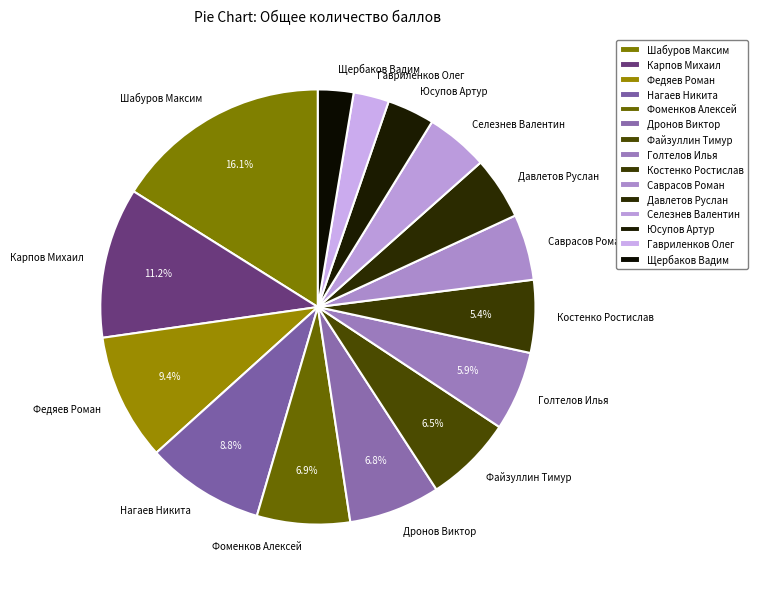

To the nearest percent, what is the average slice percentage?

7%